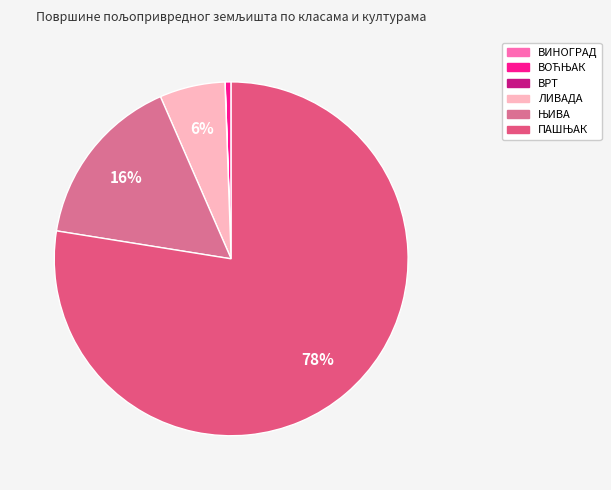

True or false: ВИНОГРАД accounts for 10% of the total.

False